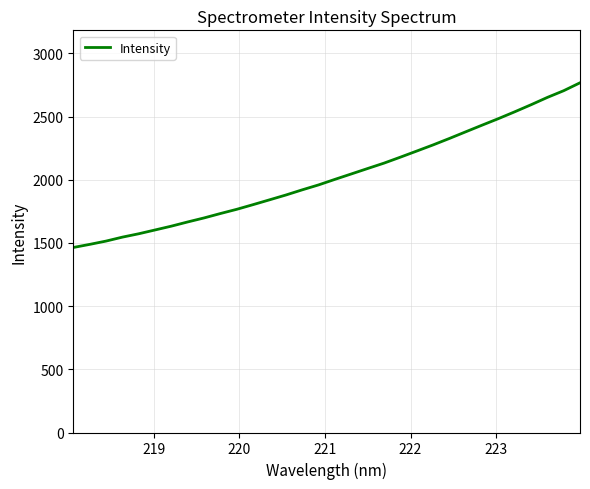

What is the difference between the maximum and minimum values?

1303.6